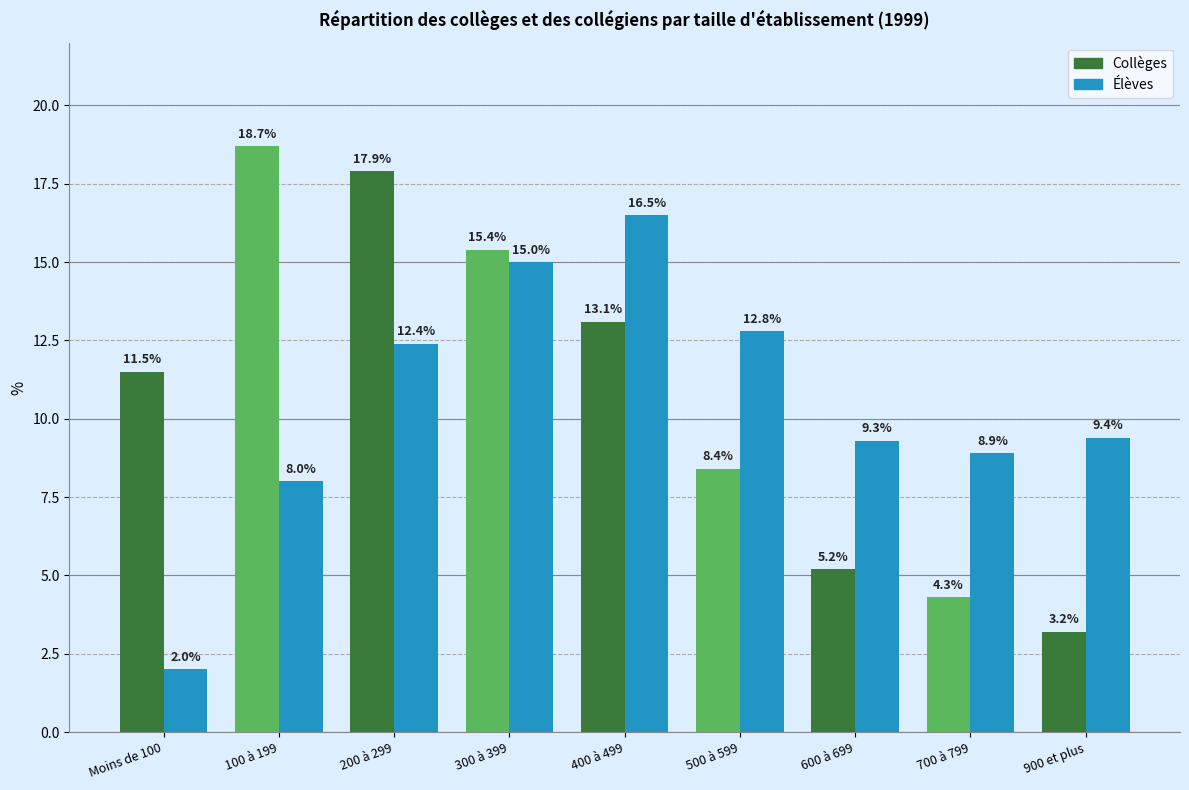

Is the value of Élèves at Moins de 100 greater than the value of Collèges at 300 à 399?

No